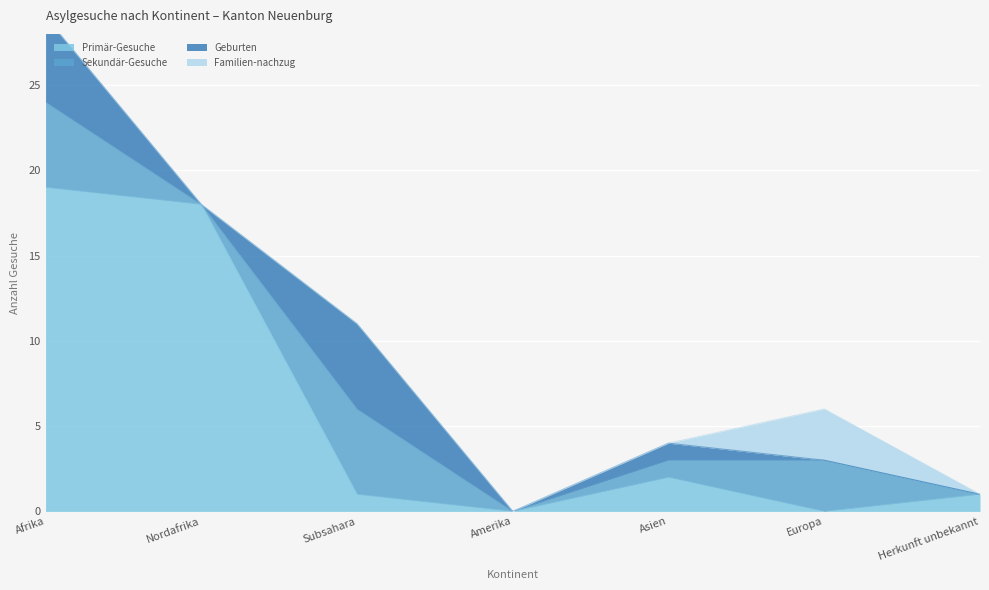

How many interior local valleys does the Sekundär-Gesuche series have?

2